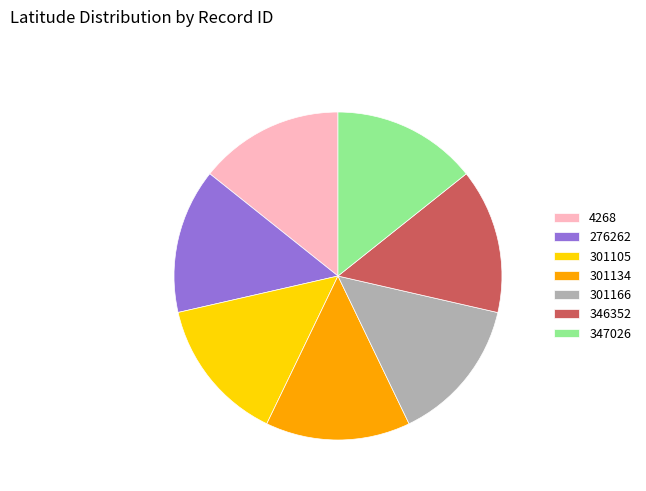

Count the number of slices in the pie.

7